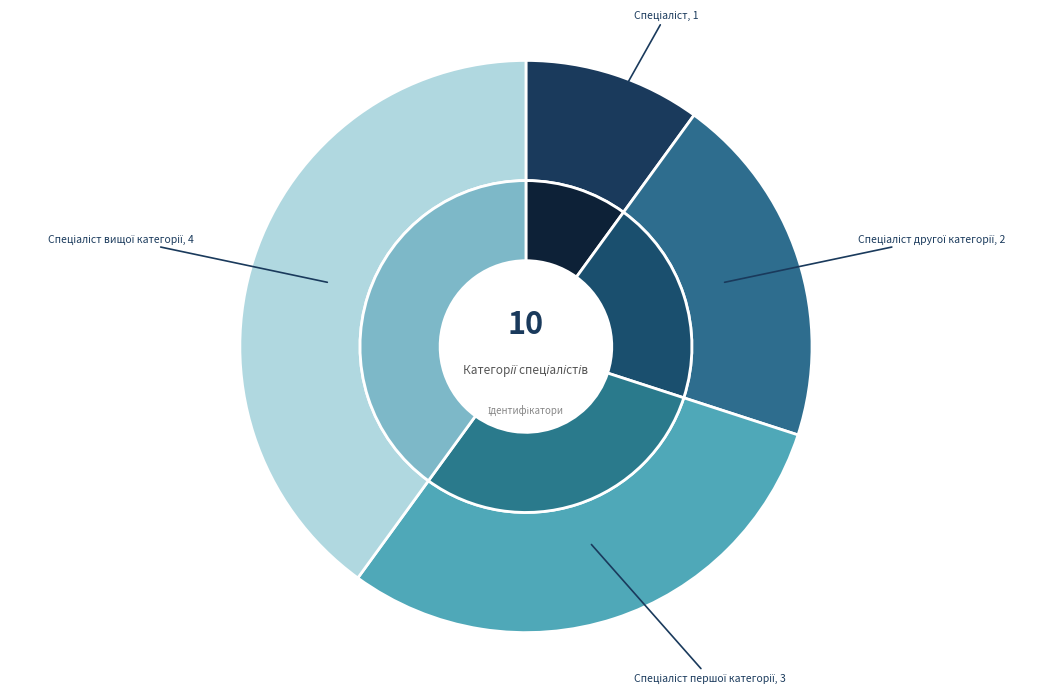

What percentage do Спеціаліст and Спеціаліст першої категорії together represent?

40.0%